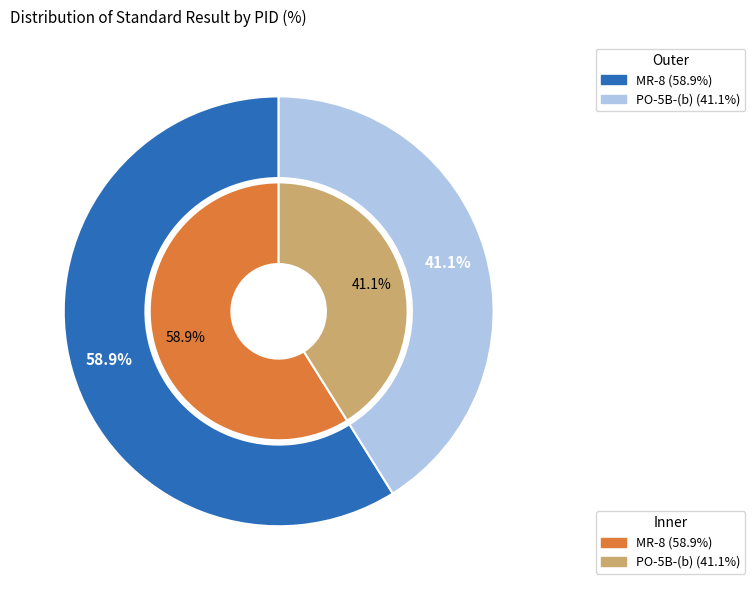

The MR-8 slice represents 59% of the pie. True or false?

True